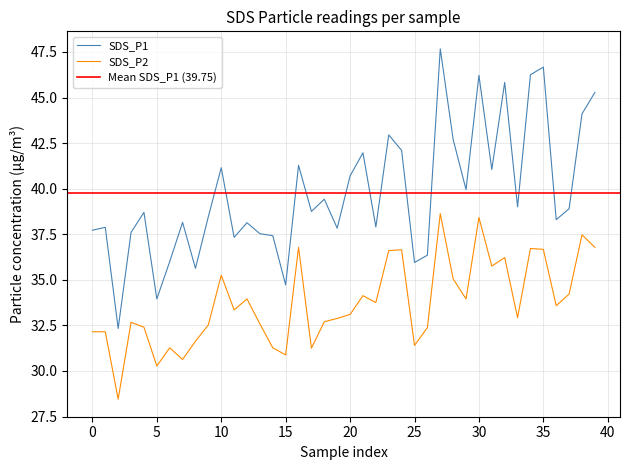

Where is SDS_P2 nearest to the value 33?

33